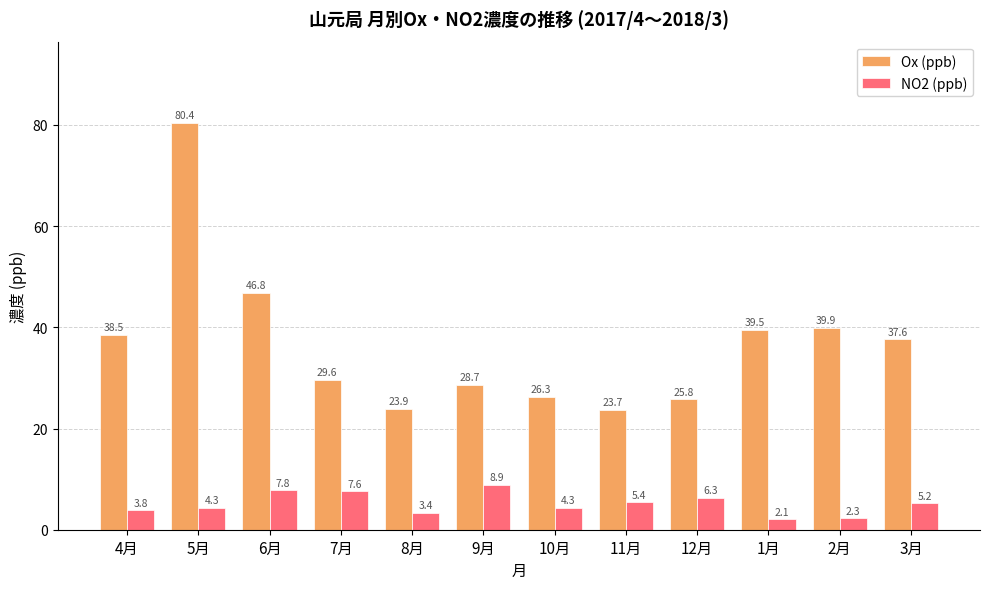

The NO2 (ppb) series shows 3.8 at 4月. True or false?

True